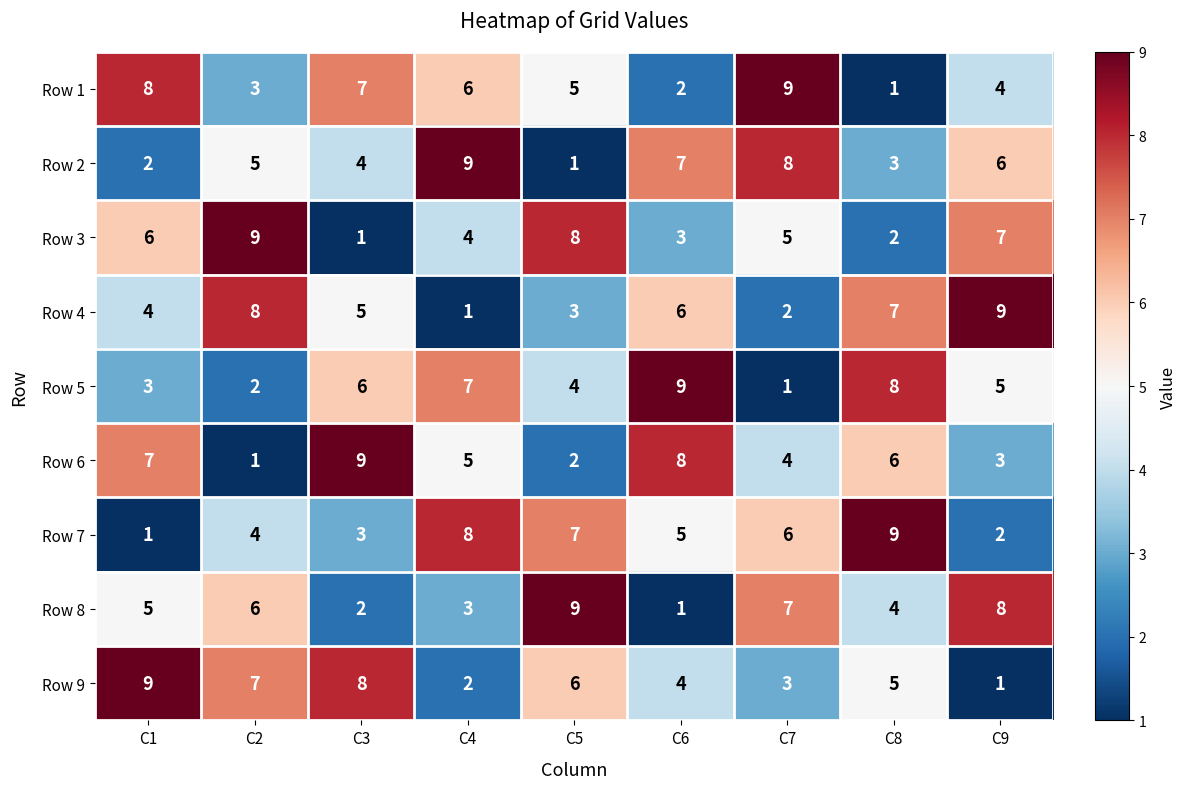

At how many categories does at least one series exceed 4?

9